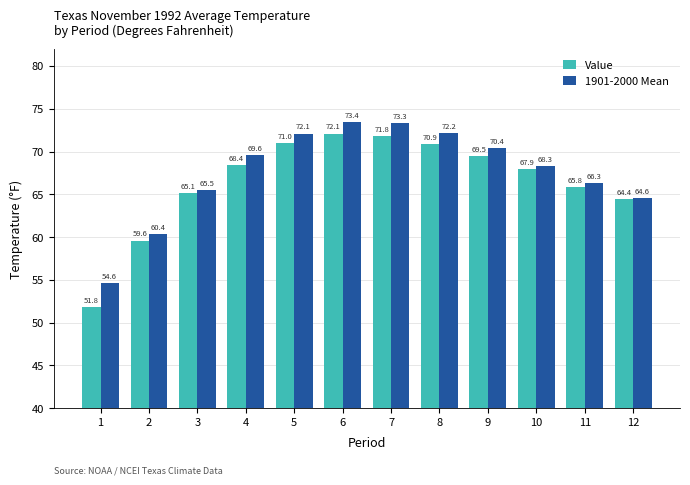

What is the sum of the 1901-2000 Mean values at 12 and 4?

134.2